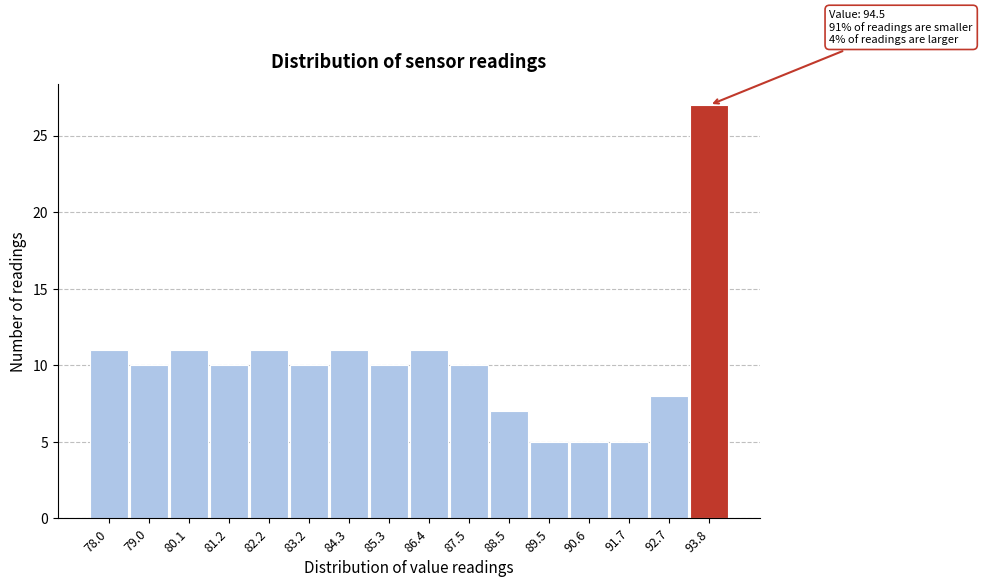

Reading left to right, transcribe all the data shown in this chart.

11	10	11	10	11	10	11	10	11	10	7	5	5	5	8	27